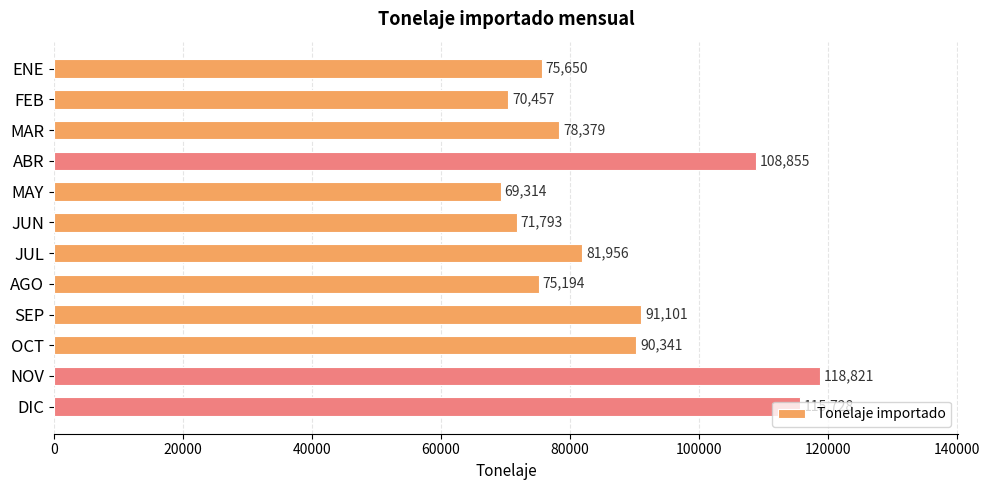

Approximately how many times larger is the value at OCT compared to ABR?

0.8